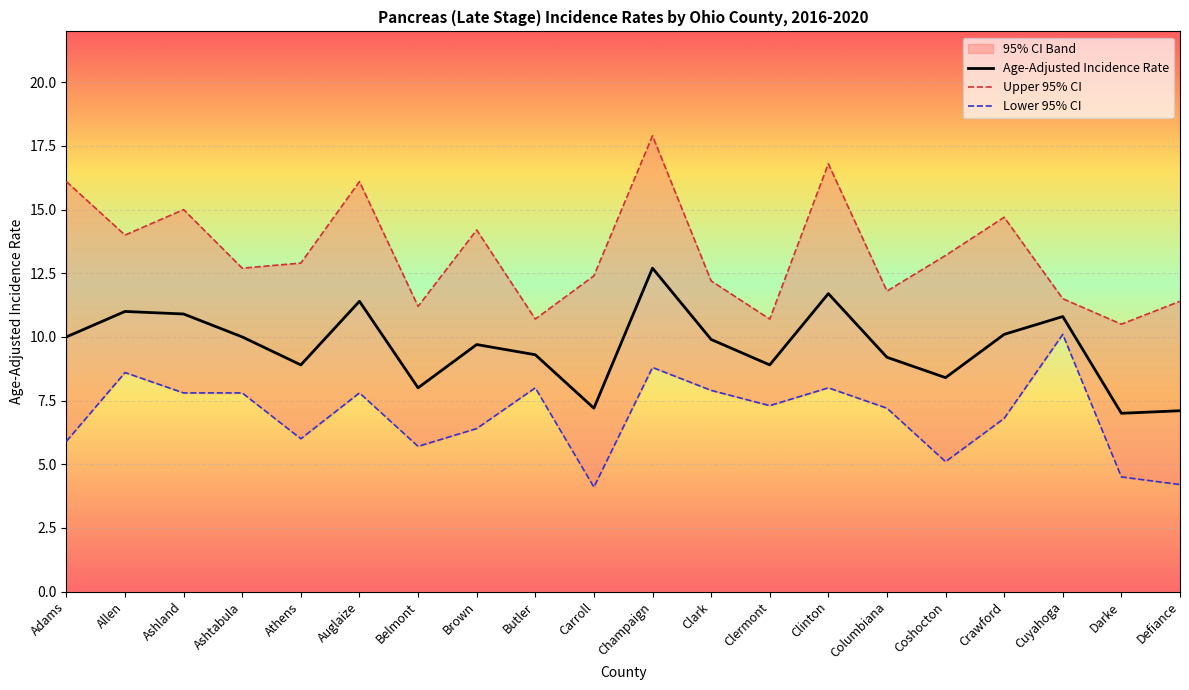

What is the sum of all Upper 95% CI values?

266.0